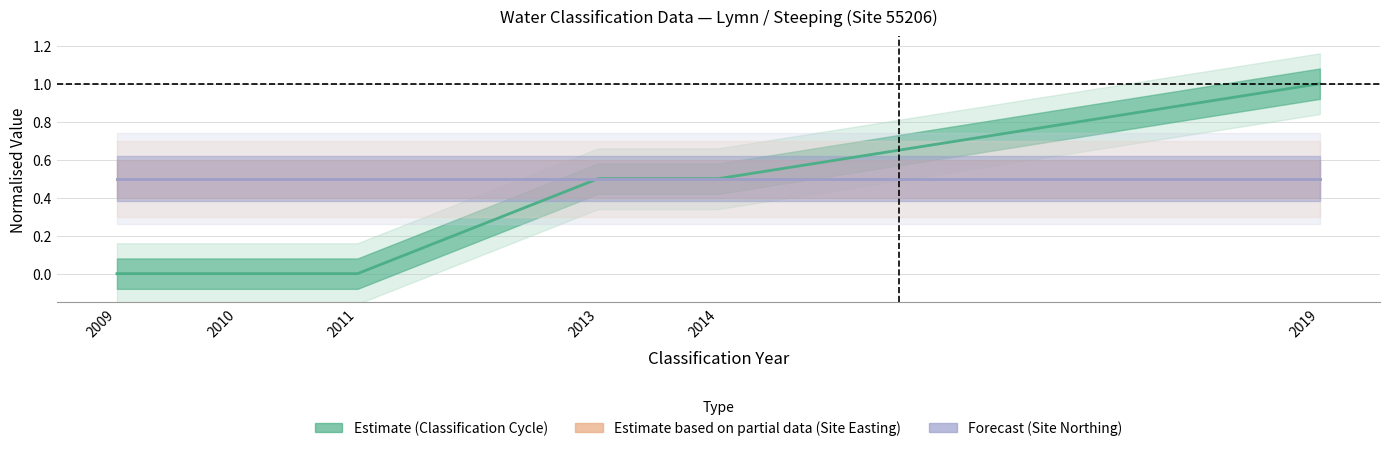

Which series changed the most between 2013 and 2019?

Estimate (Classification Cycle)